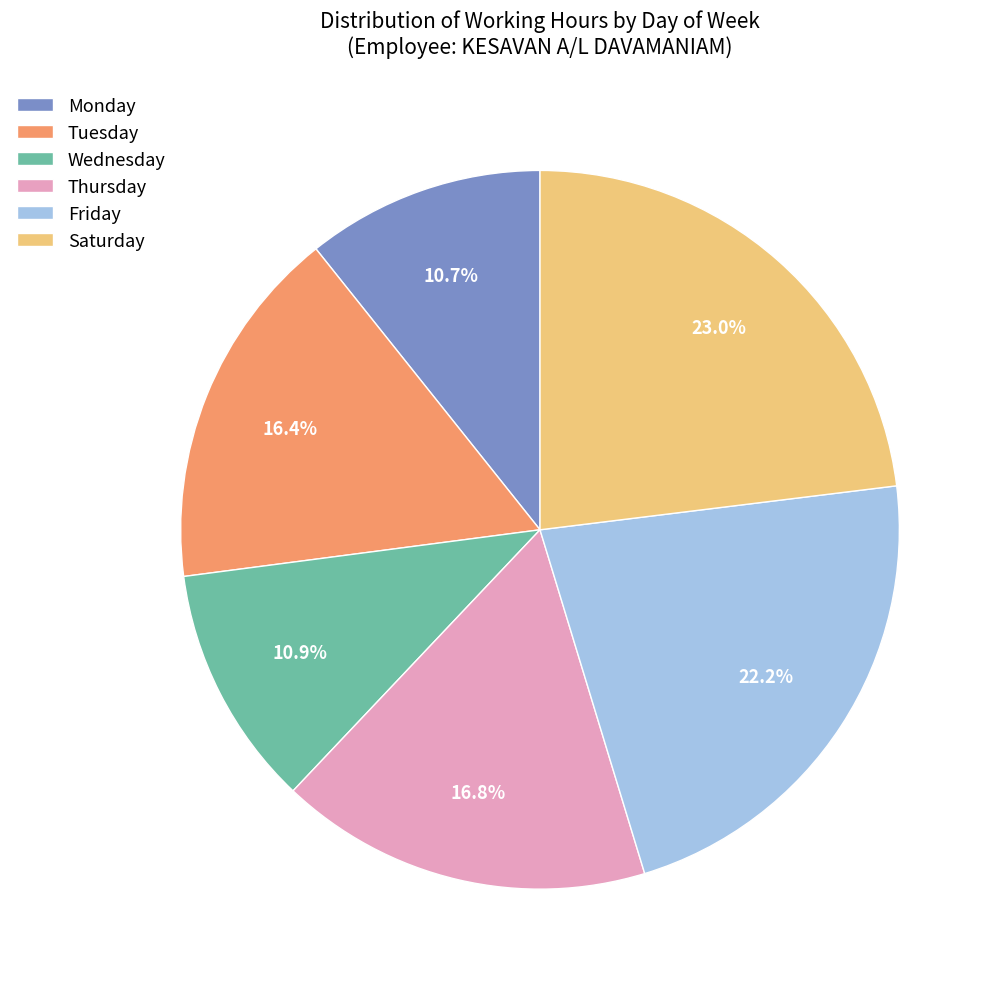

Is Wednesday the majority of the pie?

No